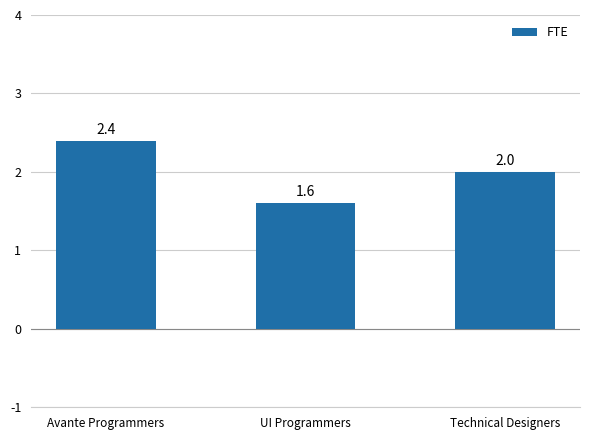

How many distinct data groups are displayed?

1